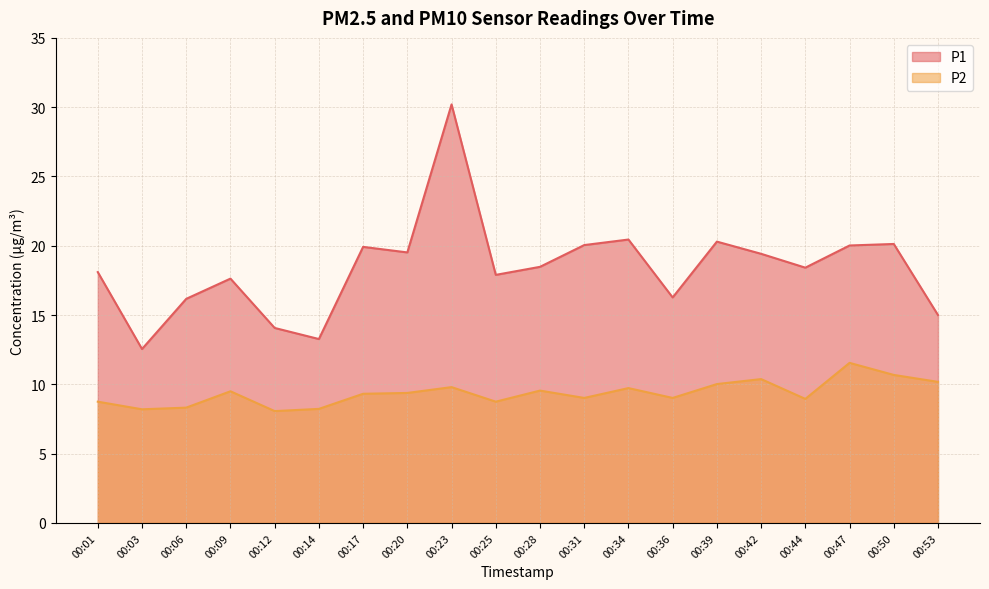

What value does the P1 series have at 00:09?

17.6